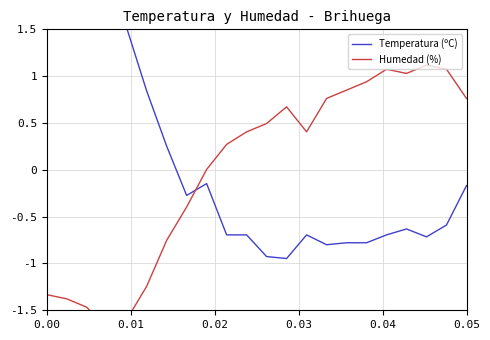

How many series are shown in this chart?

2